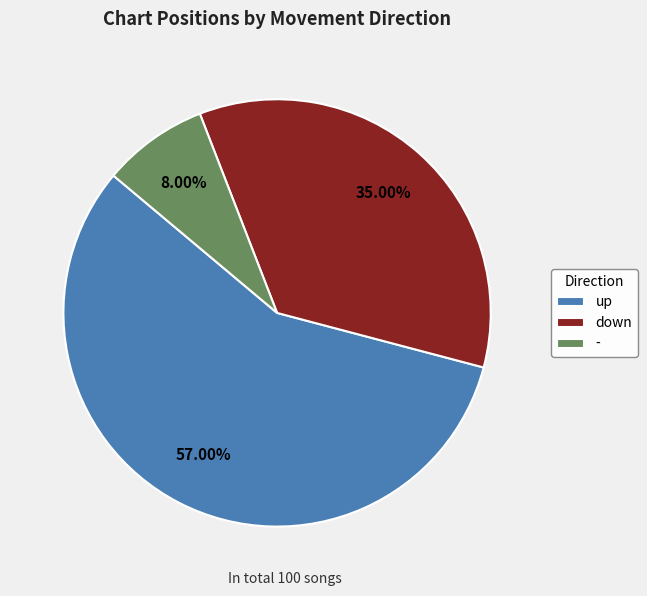

To the nearest percent, what percentage of the pie is up?

57%